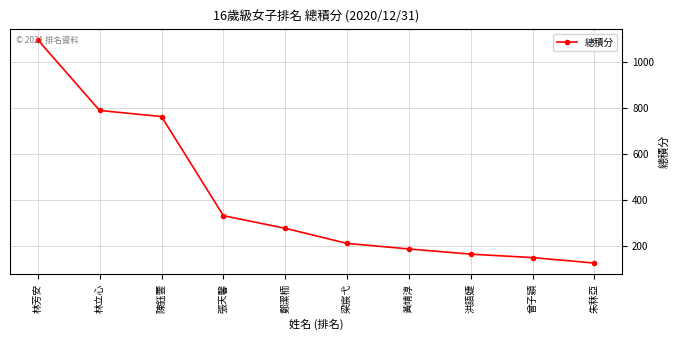

List the labels in order of value, largest first.

林芳安, 林立心, 陳鈺蕓, 張天馨, 鄭潔栭, 梁宸弋, 黃靖淳, 洪語婕, 曾子穎, 朱秝亞